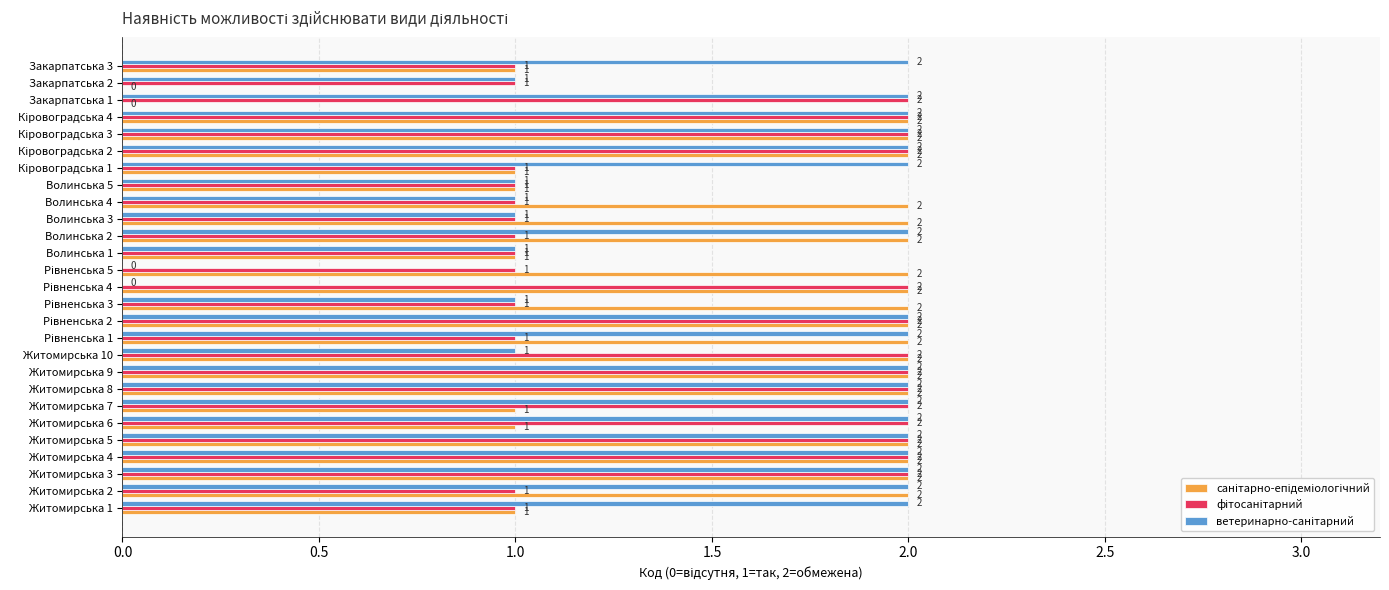

What is the difference between the maximum and minimum values in the санітарно-епідеміологічний series?

2